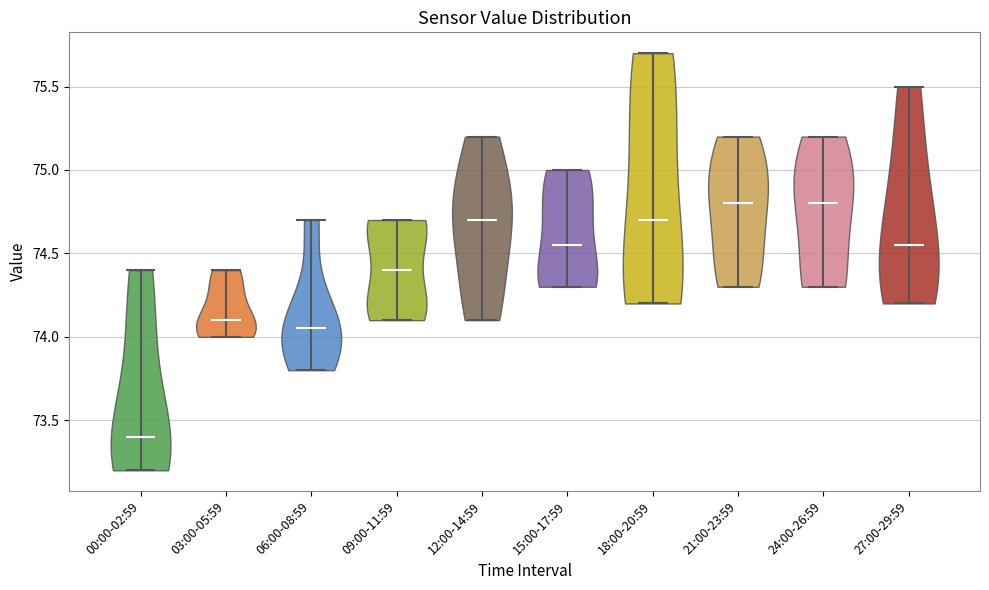

Reading left to right, read every violin against the y-axis: where its median line is, and the lowest and highest points it reaches. The values are not printed on the chart, so give them approximately, as read against the axis.

00:00-02:59: median line 73.40, lowest point 73.20, highest point 74.40
03:00-05:59: median line 74.10, lowest point 74.00, highest point 74.40
06:00-08:59: median line 74.05, lowest point 73.80, highest point 74.70
09:00-11:59: median line 74.40, lowest point 74.10, highest point 74.70
12:00-14:59: median line 74.70, lowest point 74.10, highest point 75.20
15:00-17:59: median line 74.55, lowest point 74.30, highest point 75.00
18:00-20:59: median line 74.70, lowest point 74.20, highest point 75.70
21:00-23:59: median line 74.80, lowest point 74.30, highest point 75.20
24:00-26:59: median line 74.80, lowest point 74.30, highest point 75.20
27:00-29:59: median line 74.55, lowest point 74.20, highest point 75.50